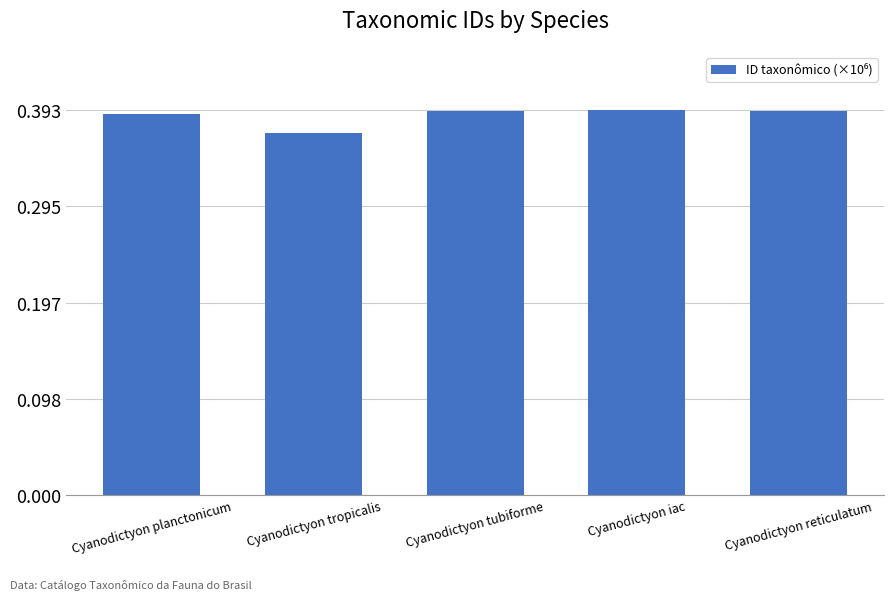

True or false: the data shows 0.6 at Cyanodictyon tubiforme.

False